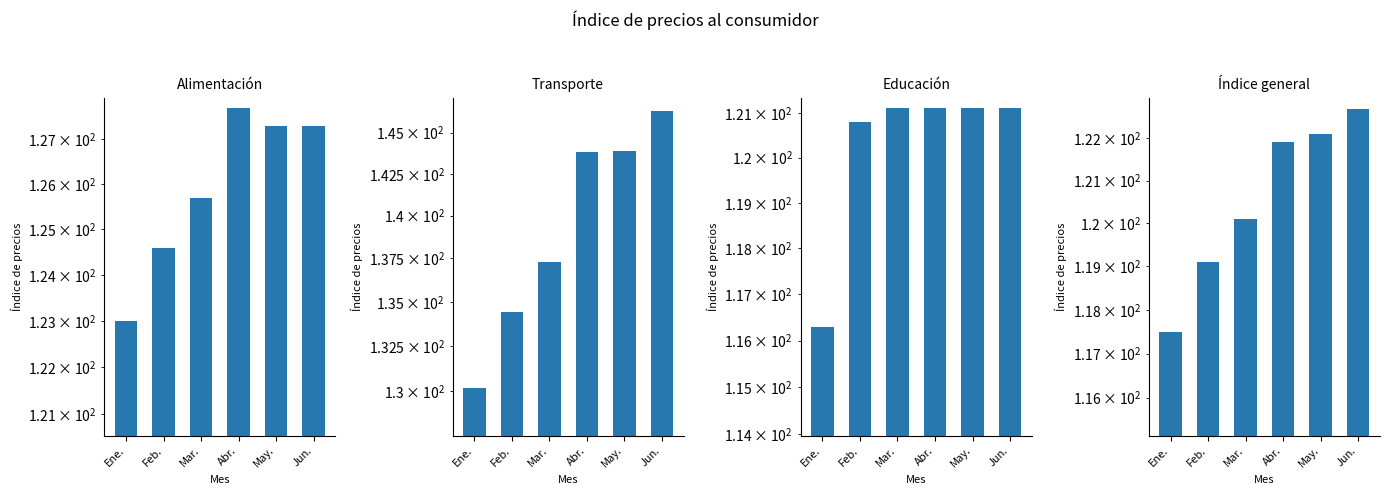

Are the bars horizontal?

No